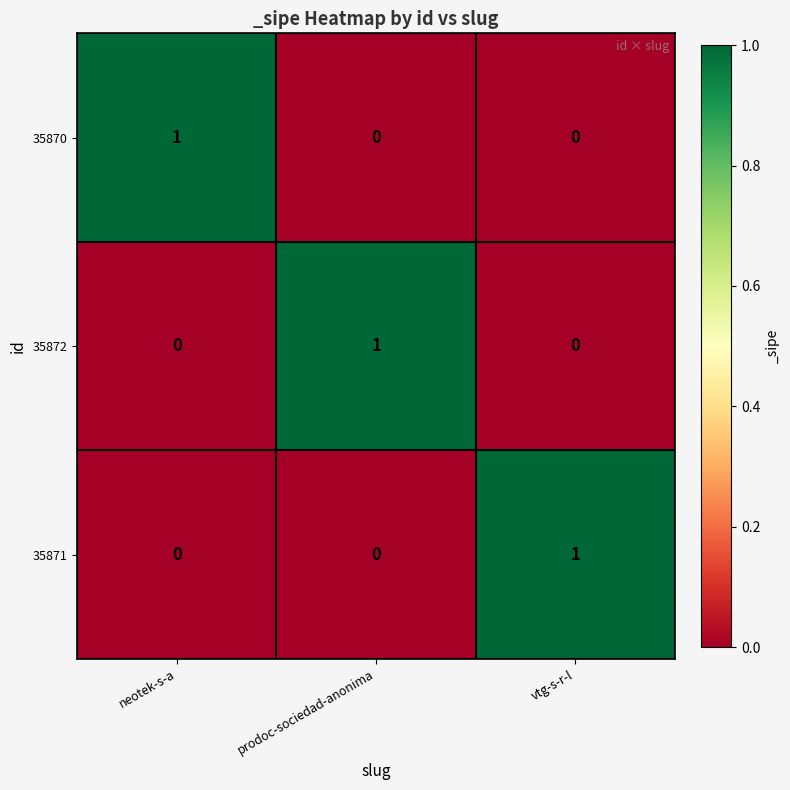

How many positive values does the 35870 series have?

1